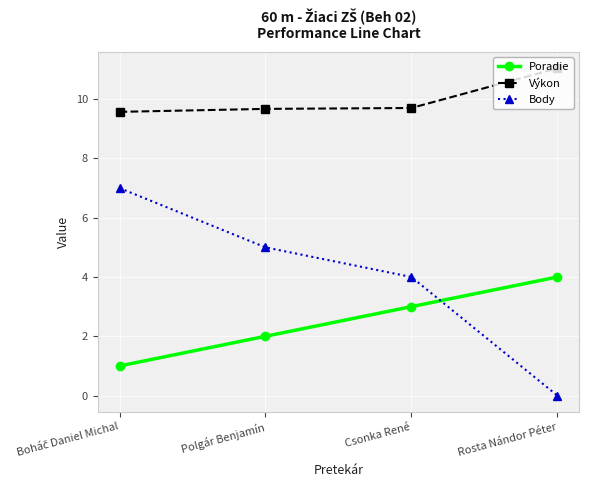

What are all the series names shown in the legend?

Poradie, Výkon, Body